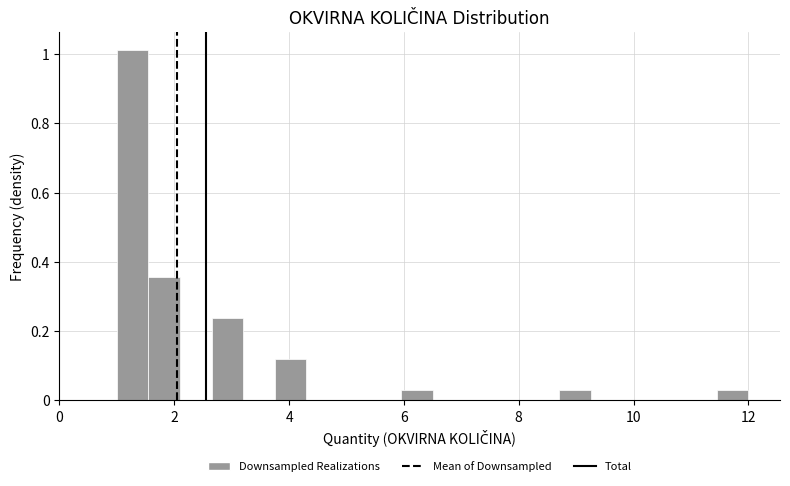

Read against the x-axis, roughly where is the centre of the tallest bar?

1.2